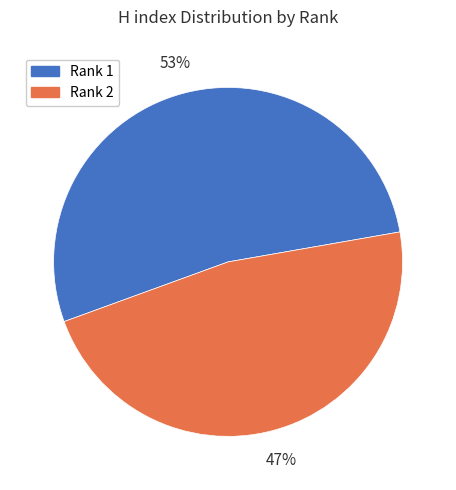

To the nearest percent, what is the difference between the Rank 1 and Rank 2 slice percentages?

6%